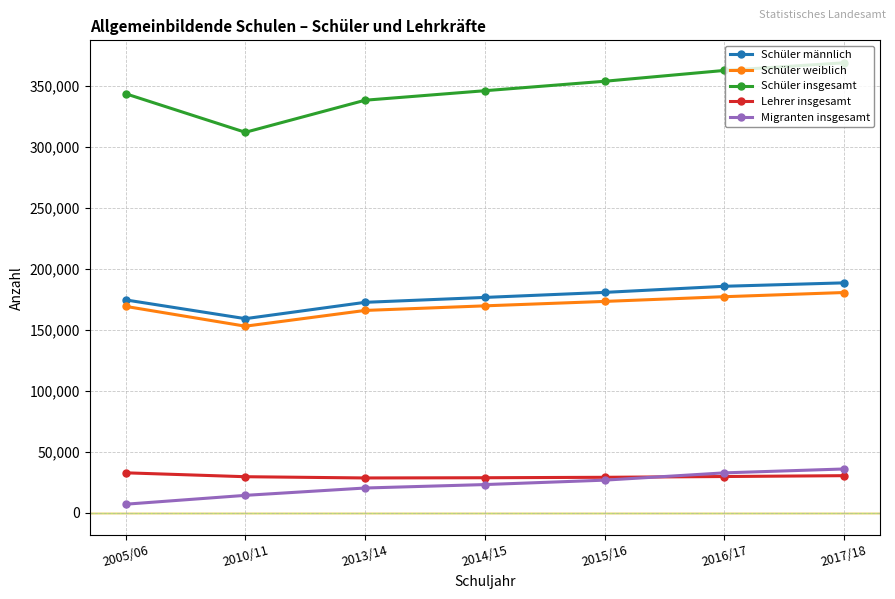

What is the difference between the highest and lowest values at 2010/11?

297890